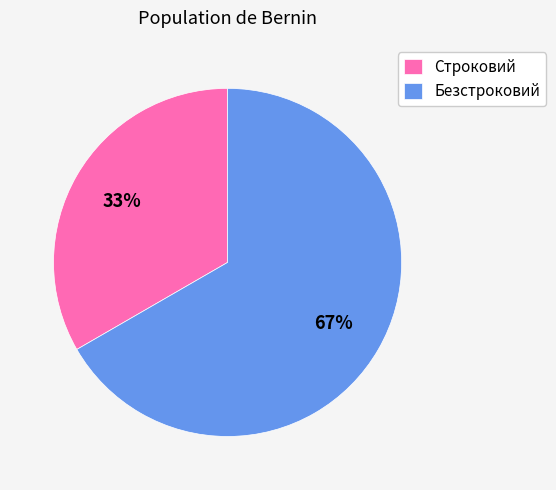

To the nearest percent, what portion does Строковий represent?

33%